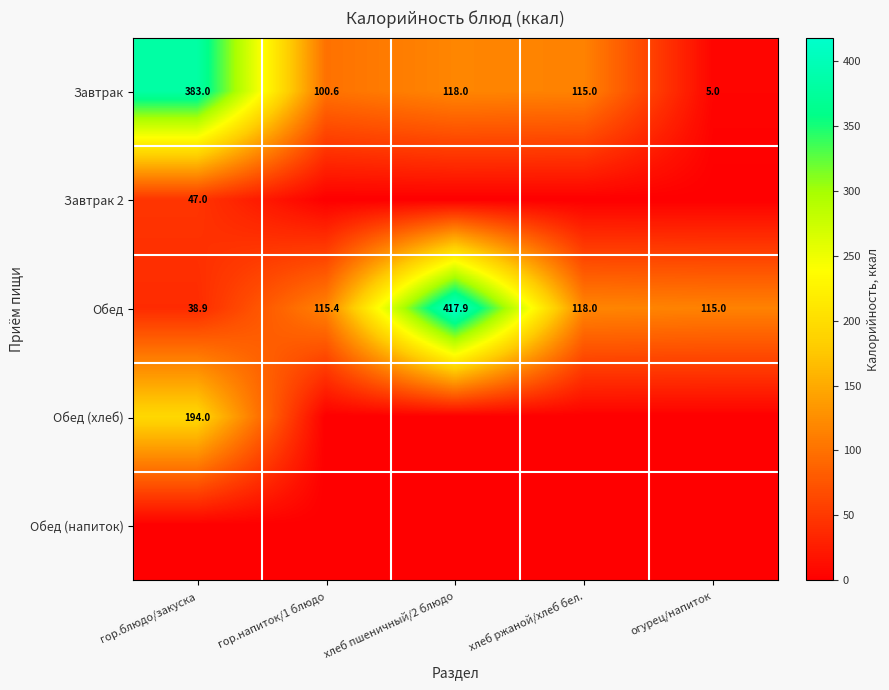

The value of Обед at огурец/напиток is 115.0. True or false?

True